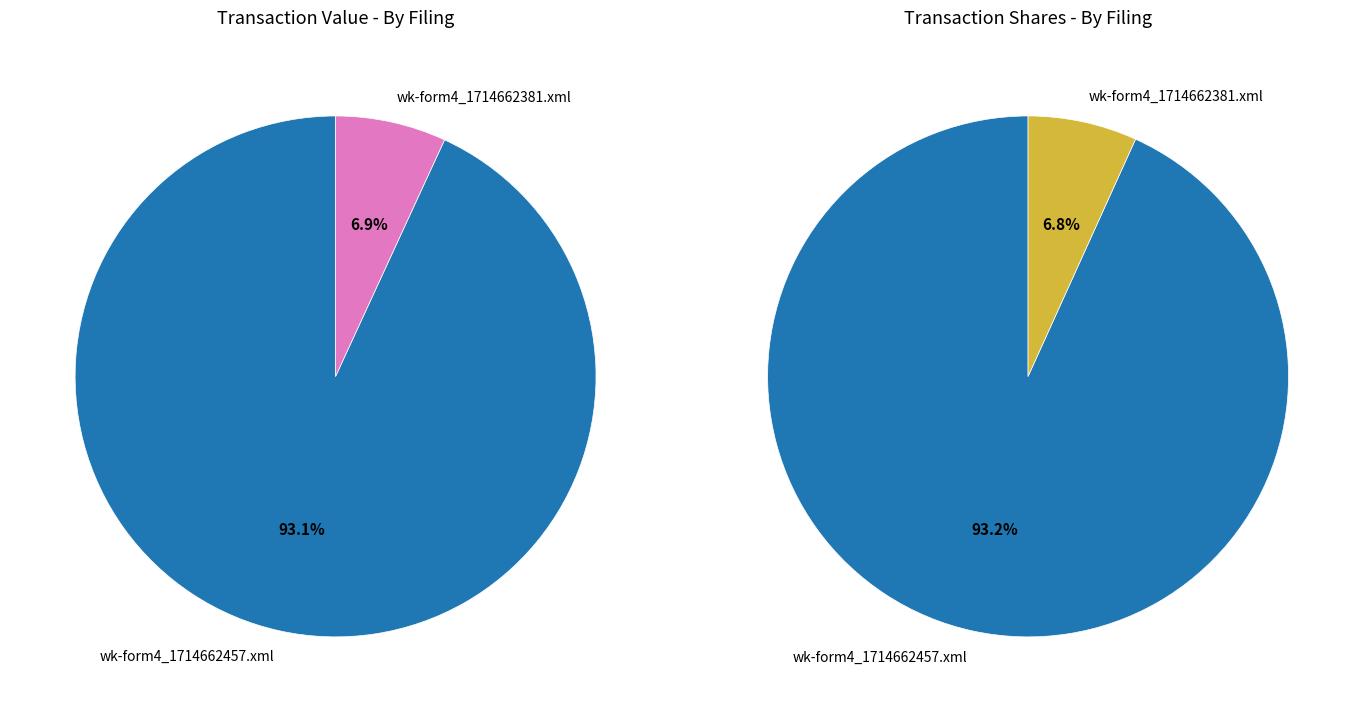

The wk-form4_1714662457.xml slice represents 88% of the pie. True or false?

False